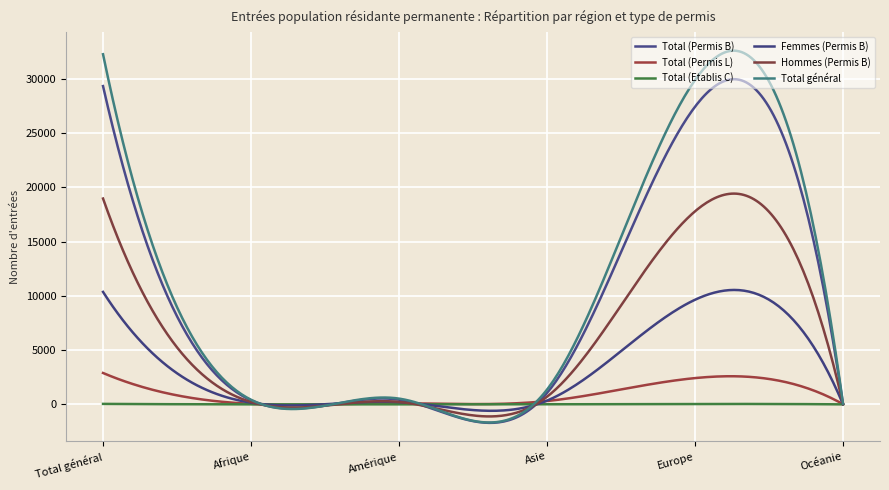

Is this an area chart (filled region under the line)?

No